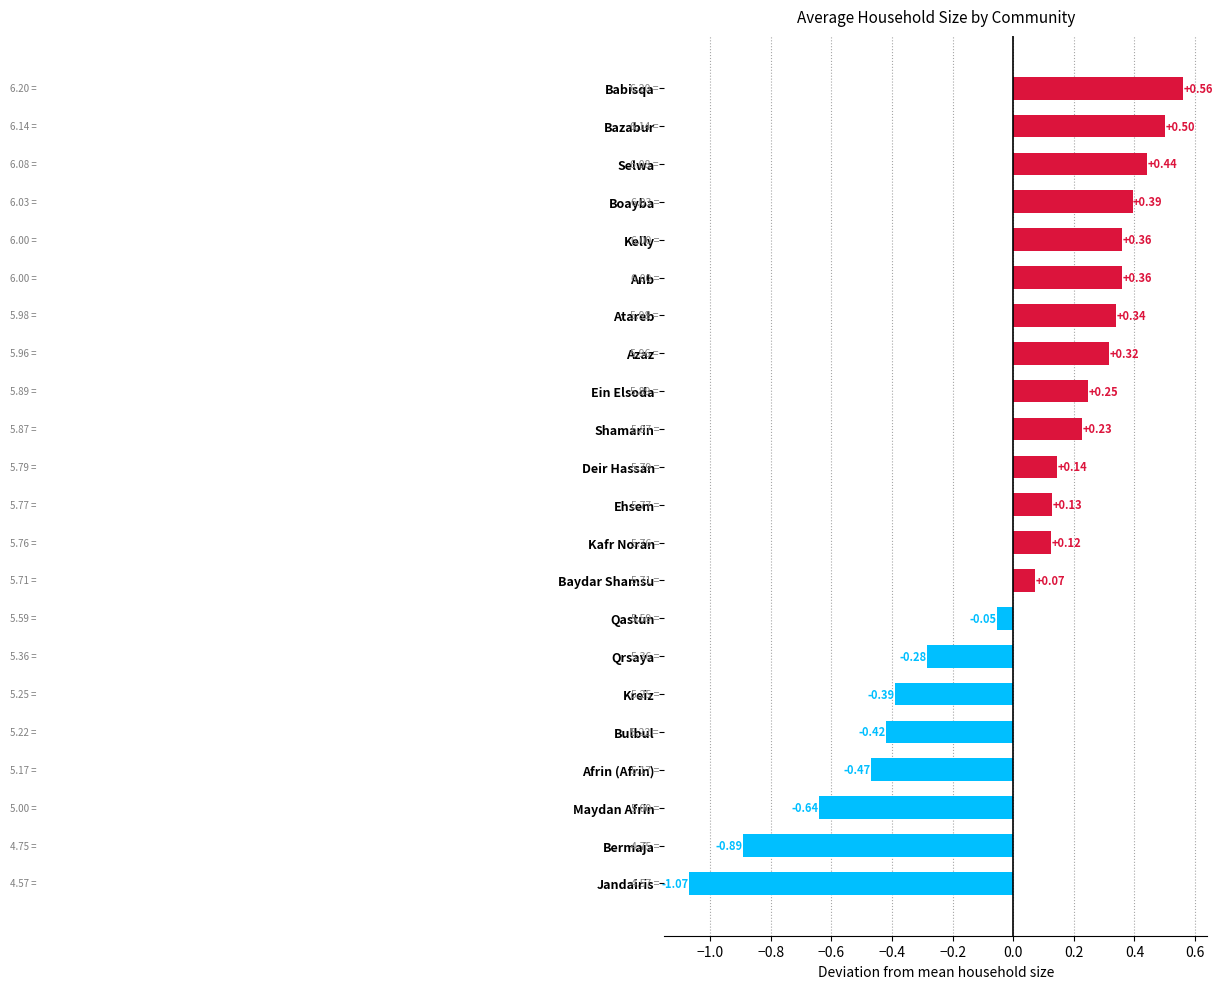

Between Qrsaya and Bazabur, which is larger?

Bazabur